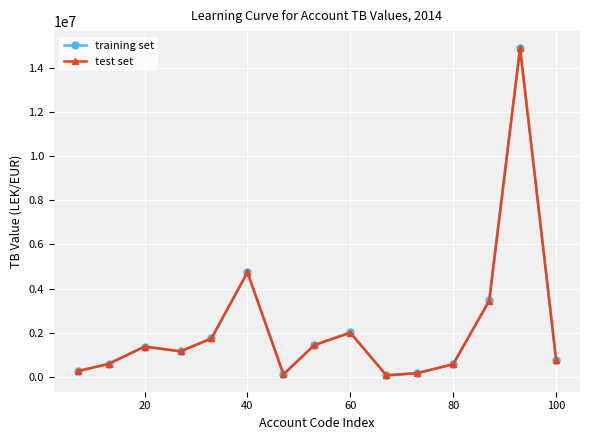

What is the highest value of the training set series?

14931158.8